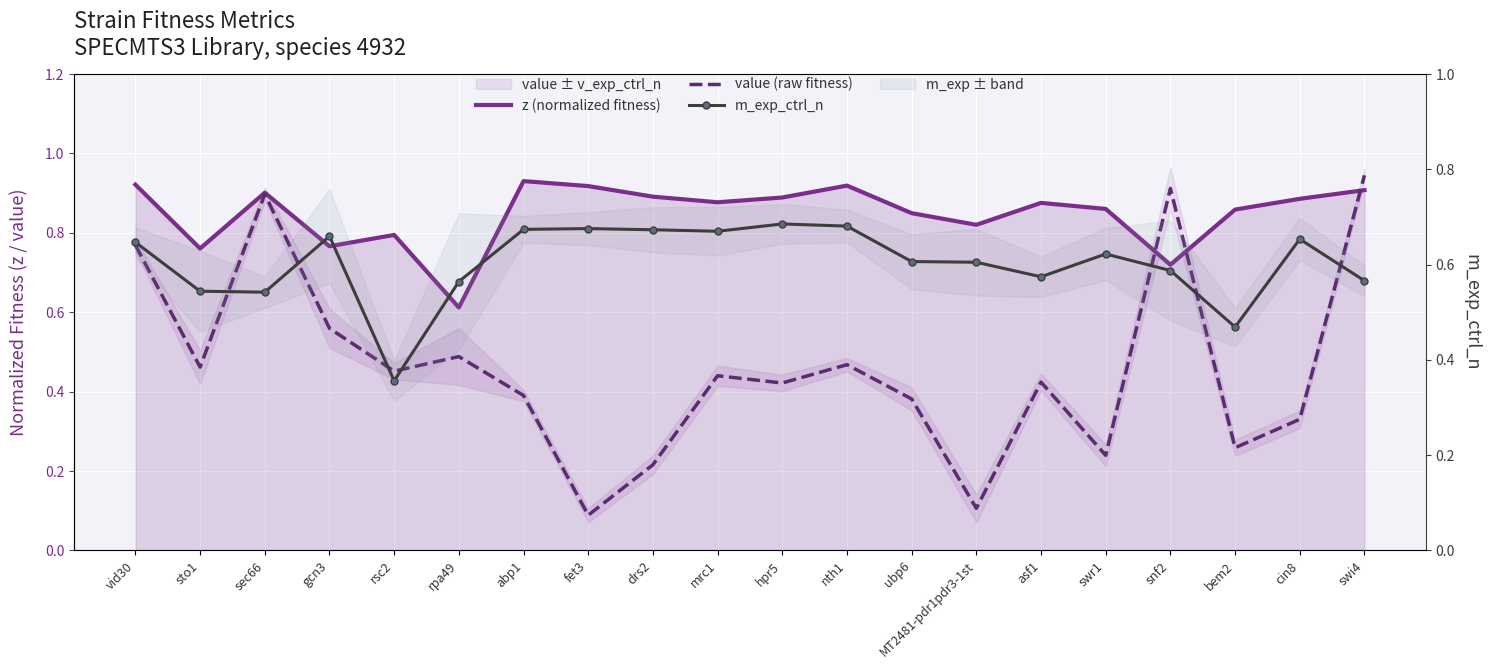

What is the minimum value shown in the chart?

0.1